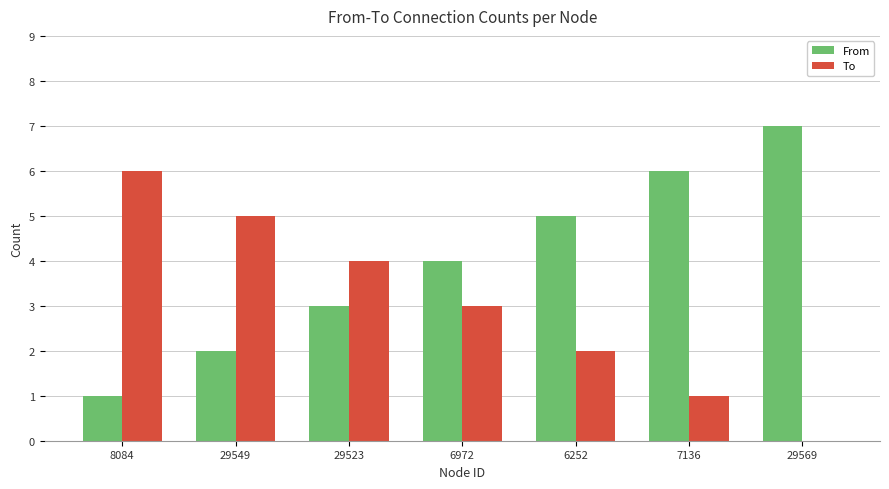

What is the sum of the From values at 29549 and 6972?

6